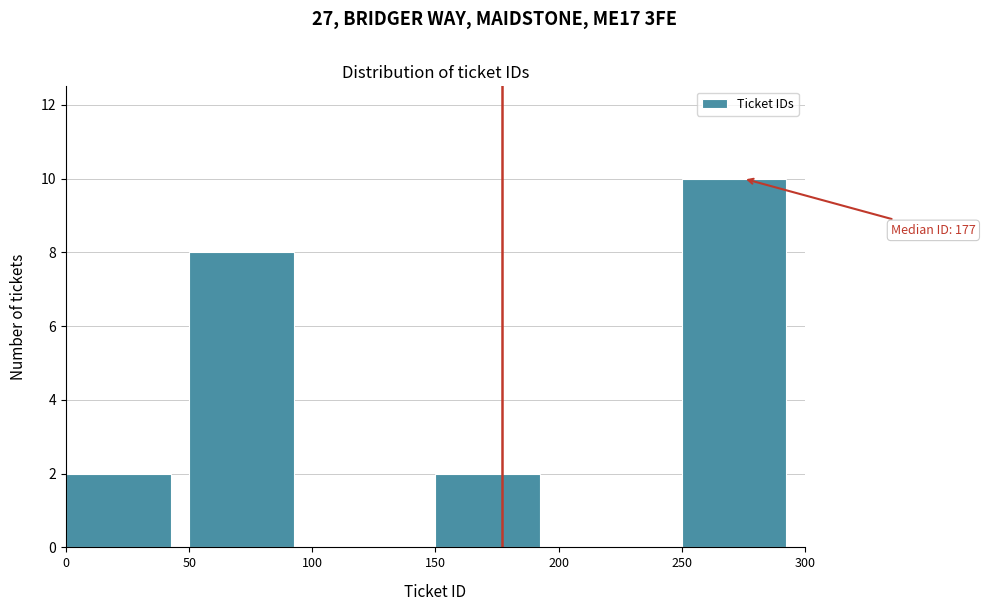

Which range on the x-axis has the tallest bar?

250 to 300